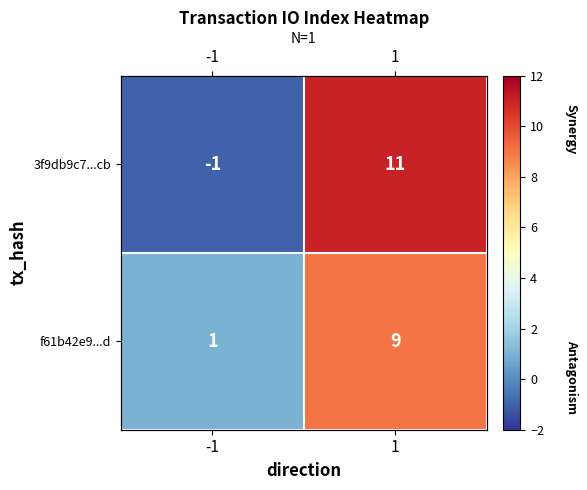

At which label is f61b42e9...d closest to 5?

-1